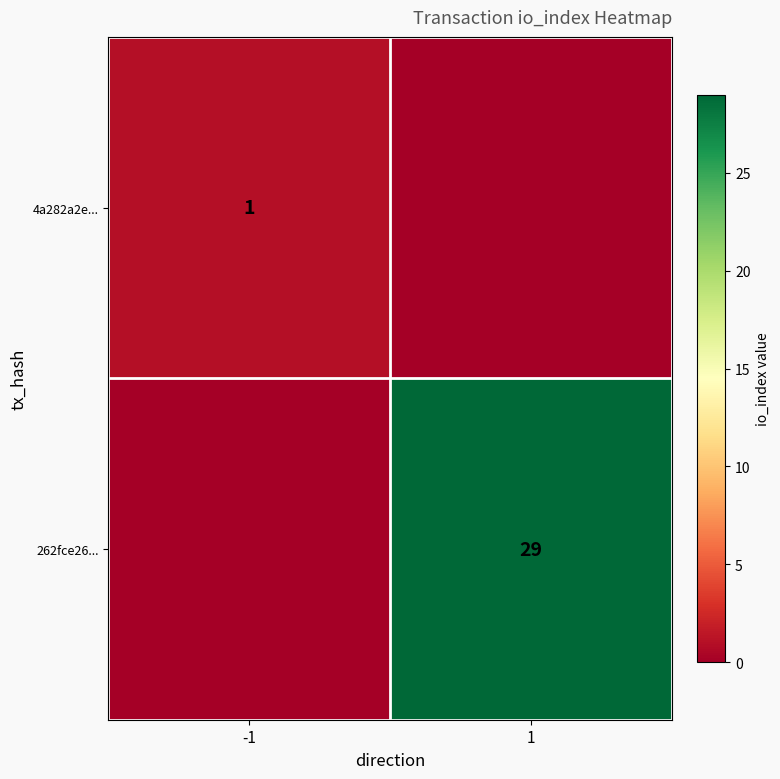

The value of 4a282a2e... at -1 is 1. True or false?

True